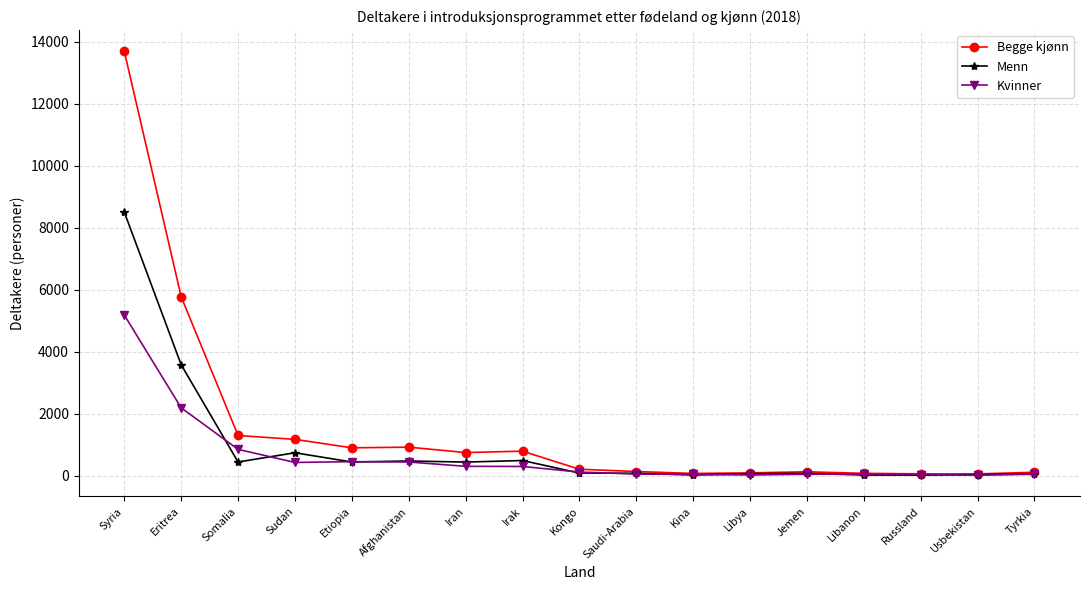

The value of Begge kjønn at Afghanistan is 925. True or false?

True